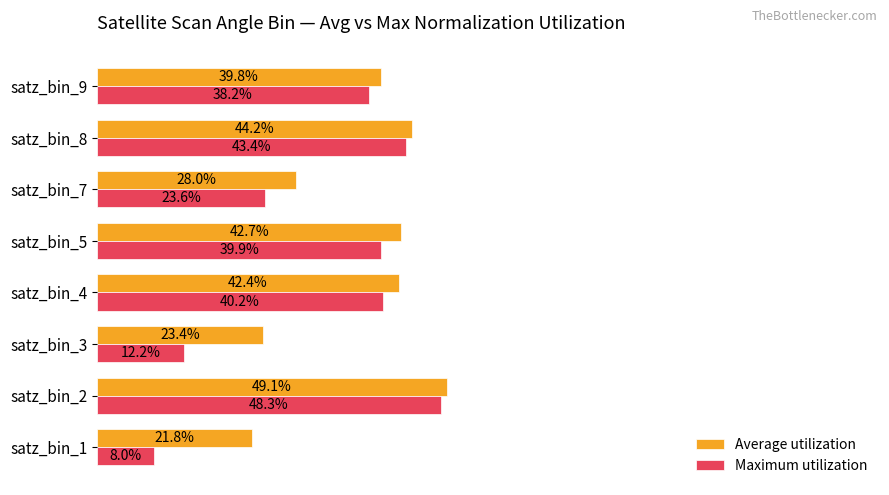

What is the average value of the Average utilization series?

0.4